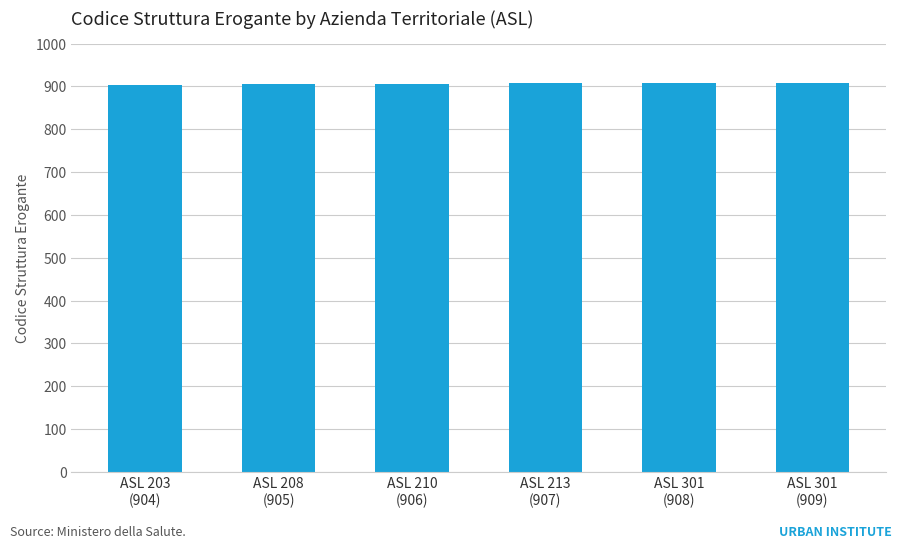

What is the label of the 1st bar from the right?

ASL 301
(909)